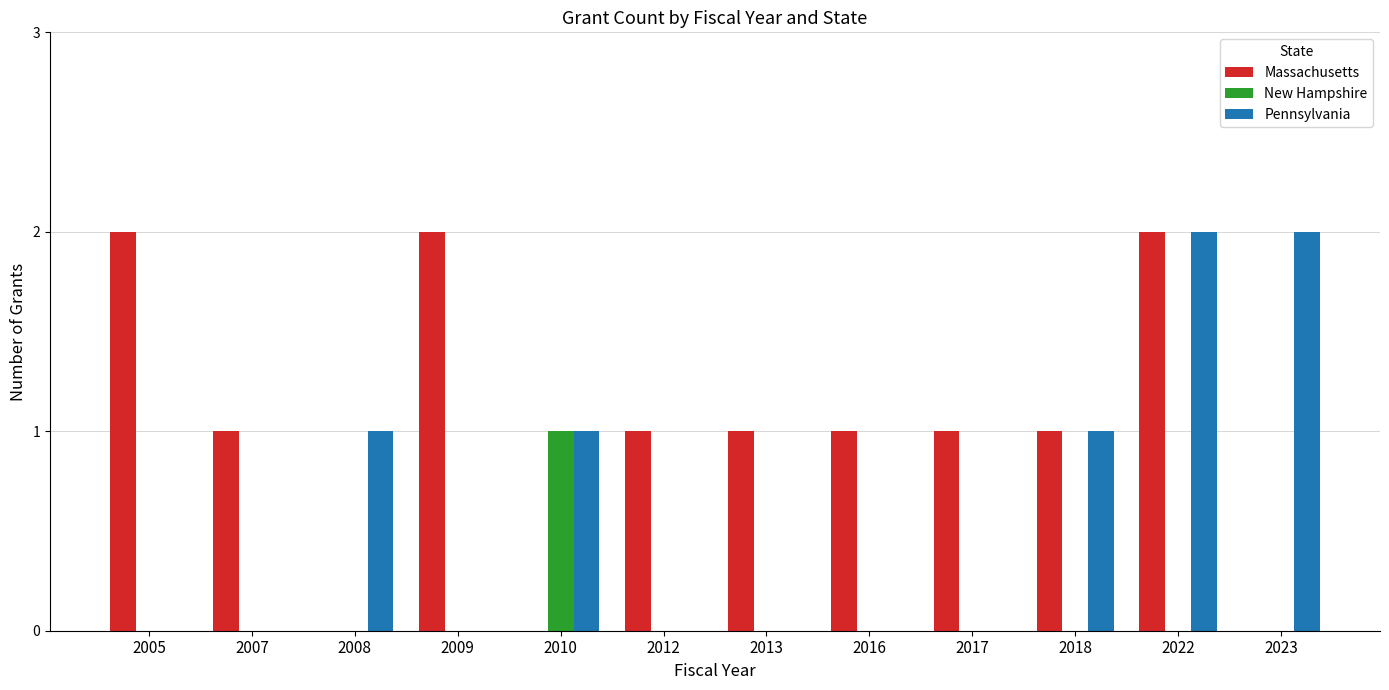

Which series has the largest total across all categories?

Massachusetts